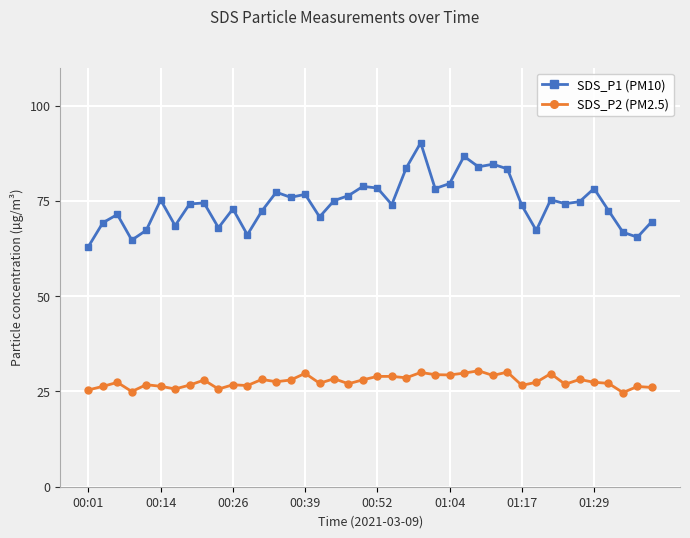

True or false: SDS_P2 (PM2.5) has more than 1 points higher than both neighbors.

True